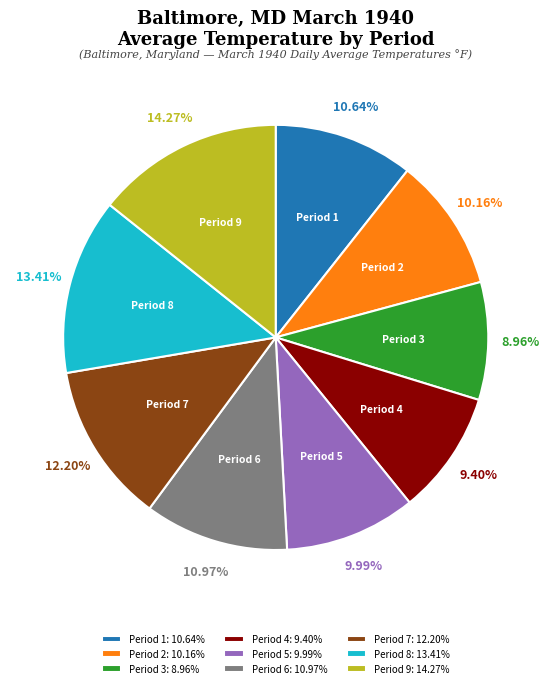

Is Period 7 the majority of the pie?

No